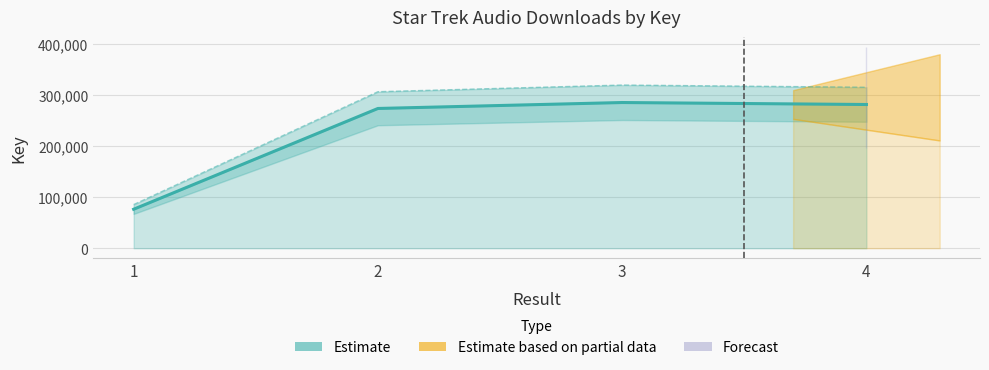

At which label is the value closest to 181008?

2